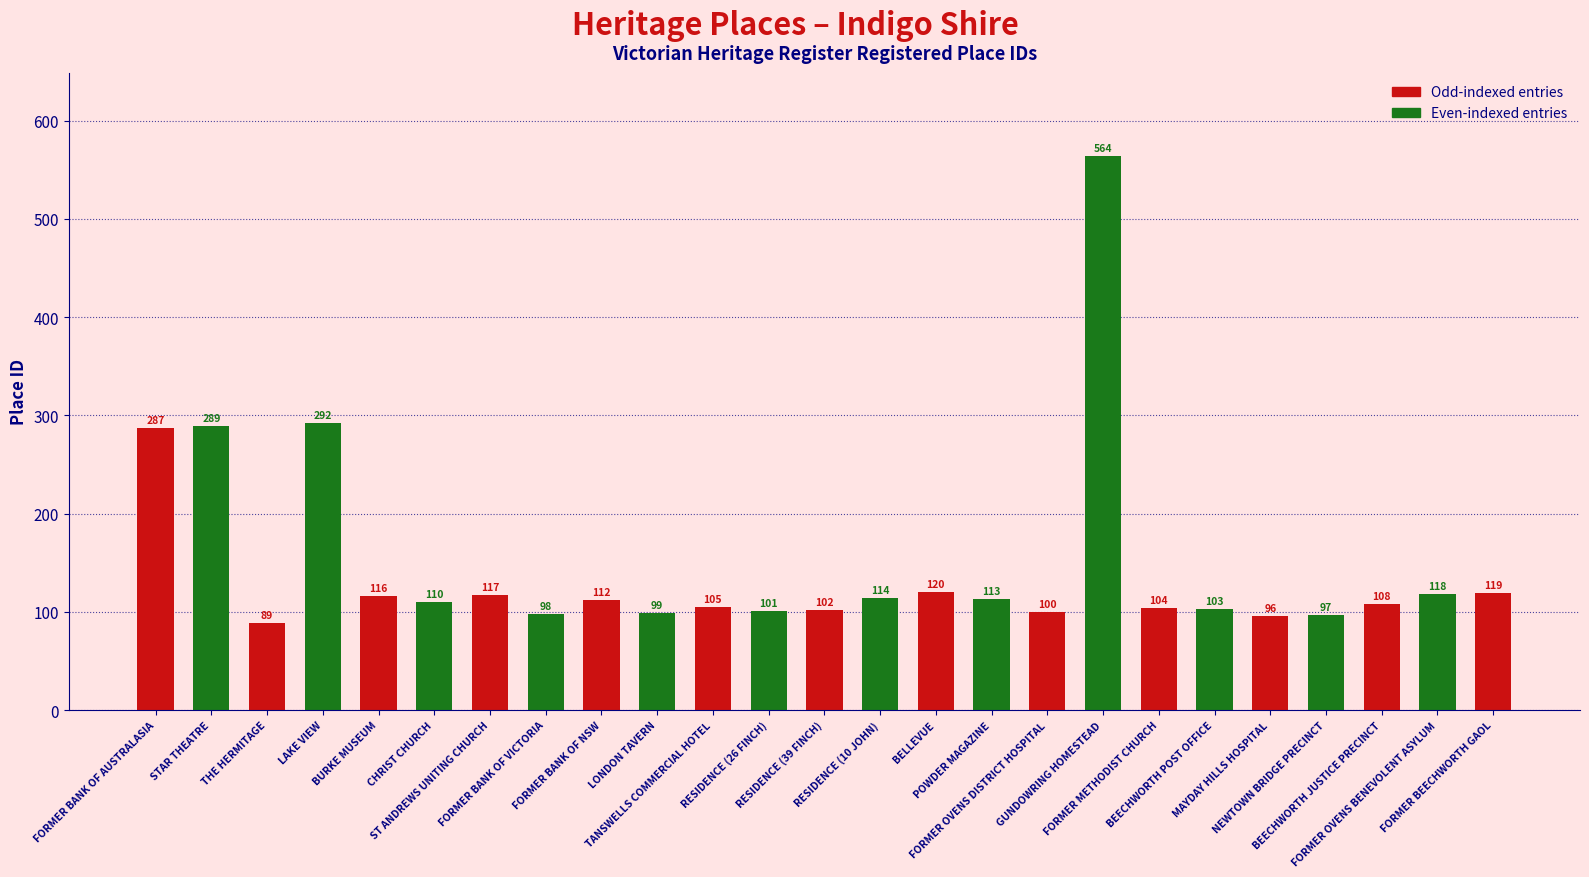

Which label corresponds to the smallest value in the chart?

THE HERMITAGE